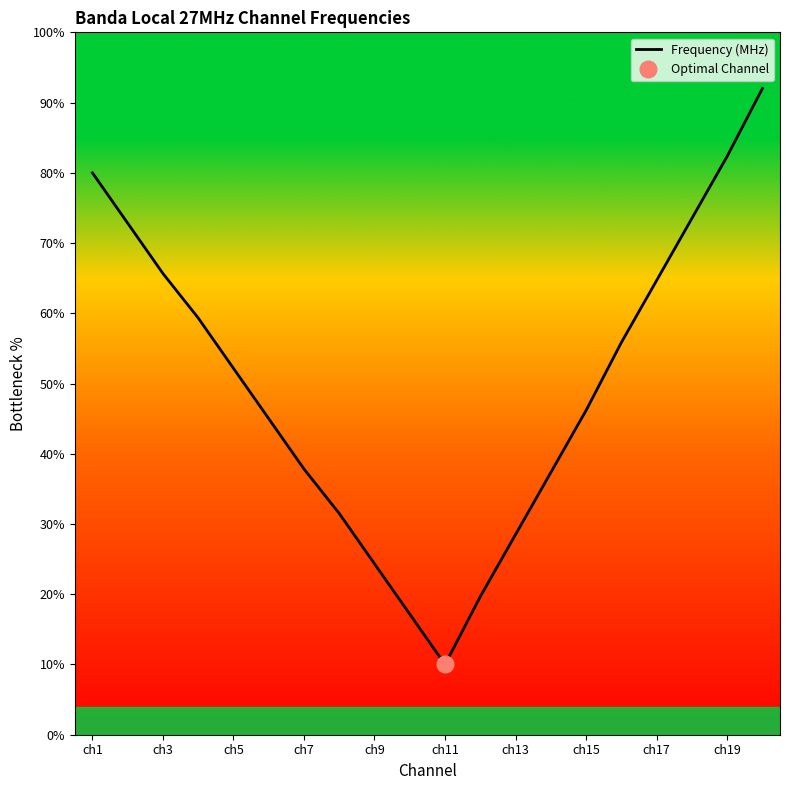

What is the lowest value of the Frequency (MHz) series?

10.0